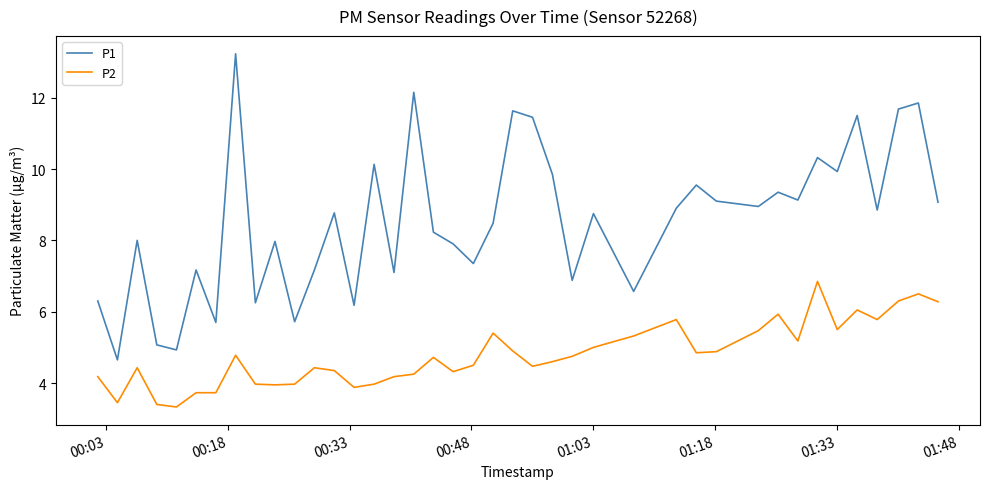

True or false: P2 and P1 cross at least once.

False